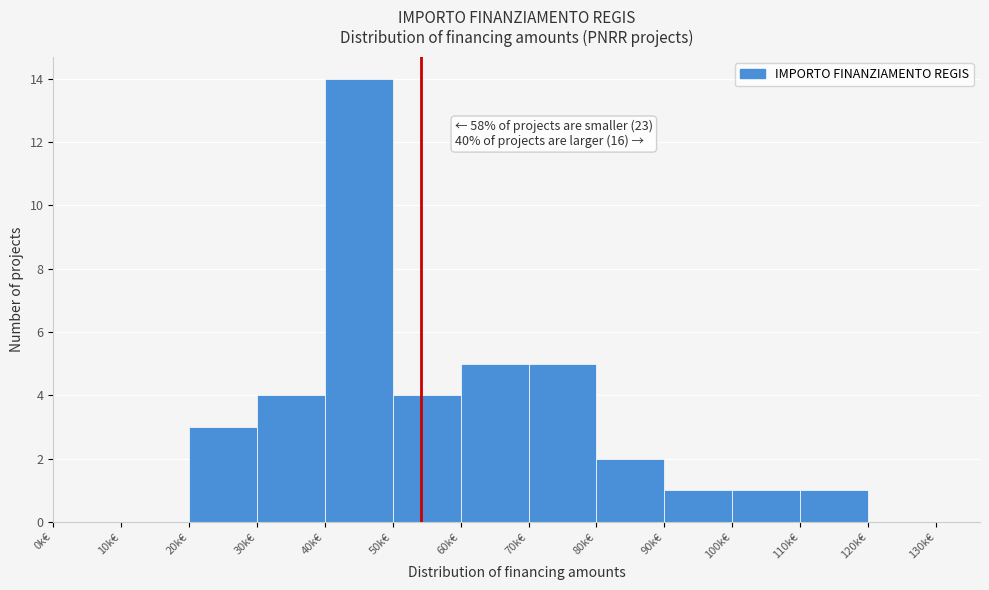

Reading left to right, extract all data points from this chart.

0k€=0	10k€=0	20k€=3	30k€=4	40k€=14	50k€=4	60k€=5	70k€=5	80k€=2	90k€=1	100k€=1	110k€=1	120k€=0